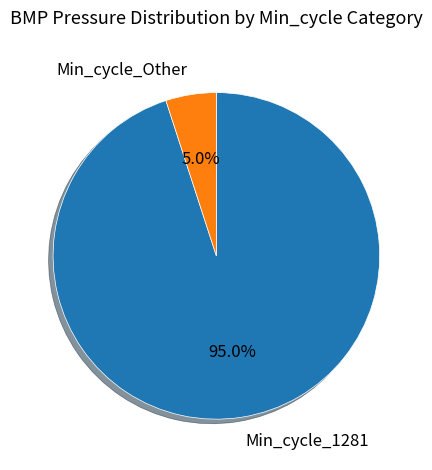

Rank the categories by value from highest to lowest.

Min_cycle_1281, Min_cycle_Other